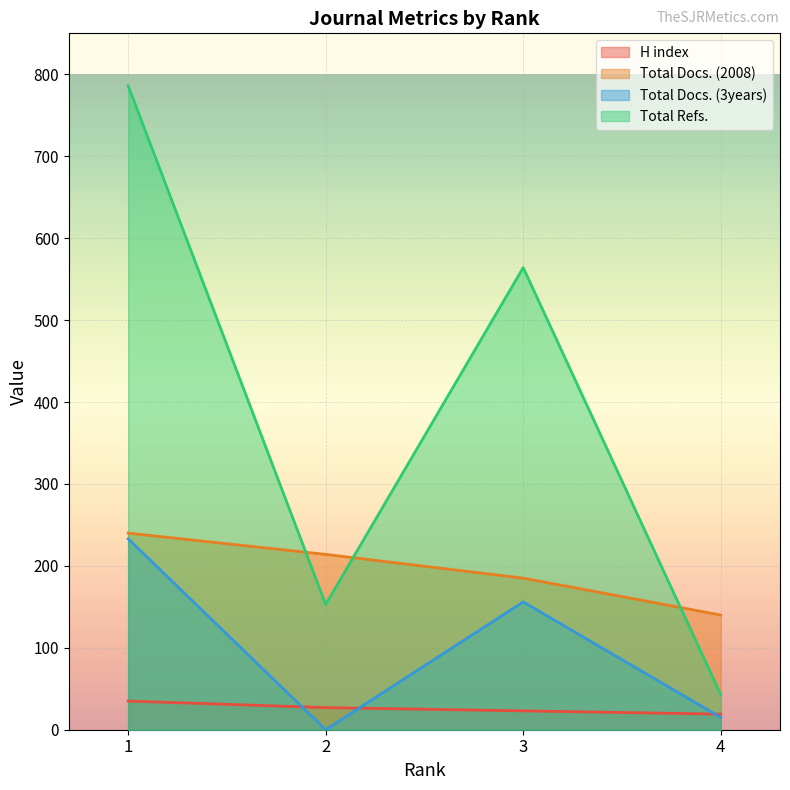

What is the difference between the highest and lowest values at 4?

125